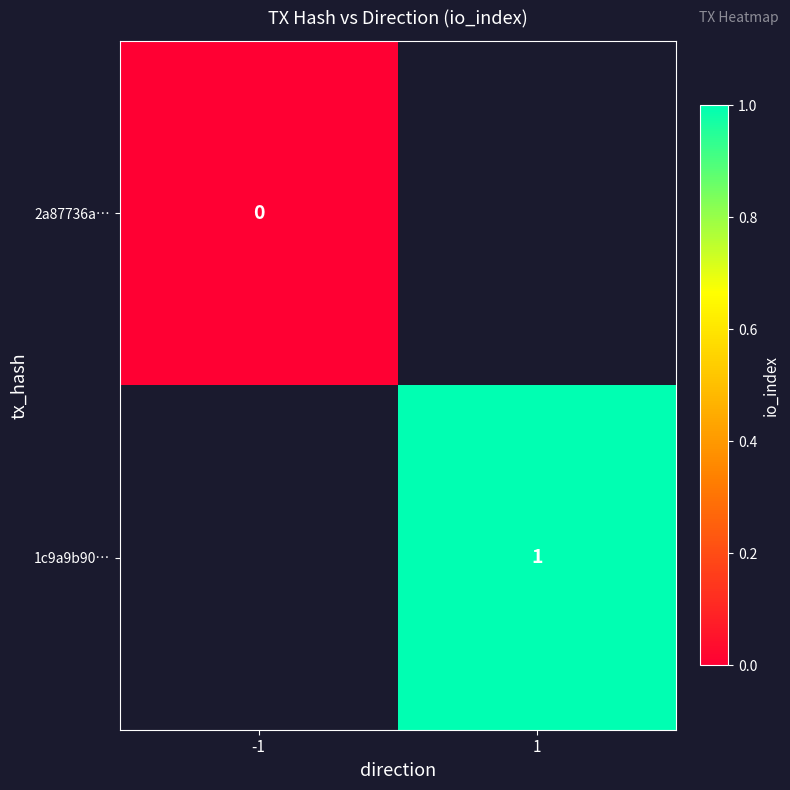

The 1c9a9b90… series shows 1 at 1. True or false?

True